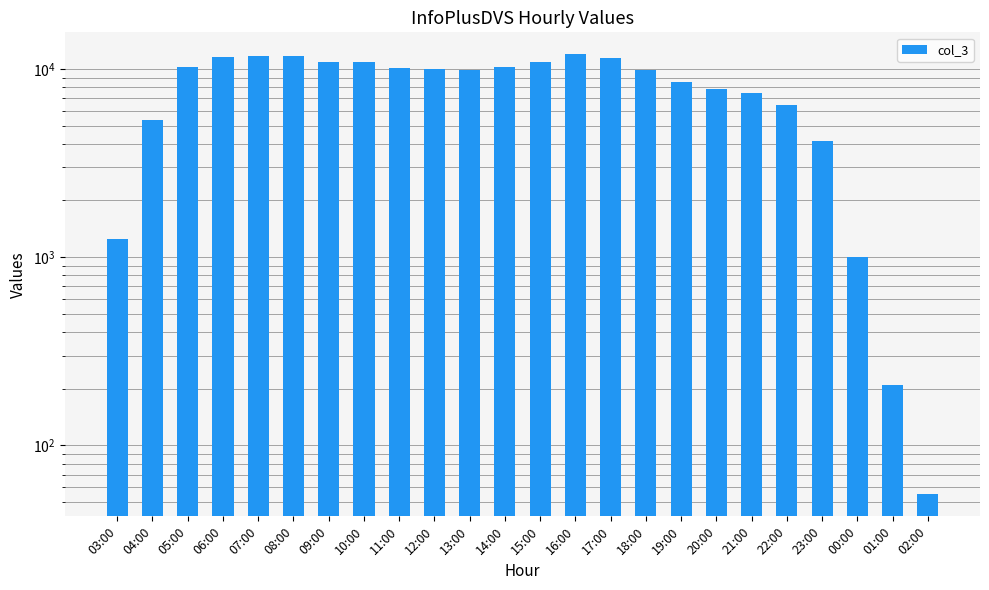

What position from the right is 14:00?

13